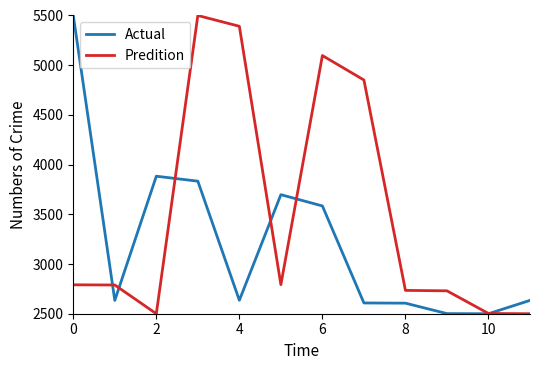

What are all the series names shown in the legend?

Actual, Predition